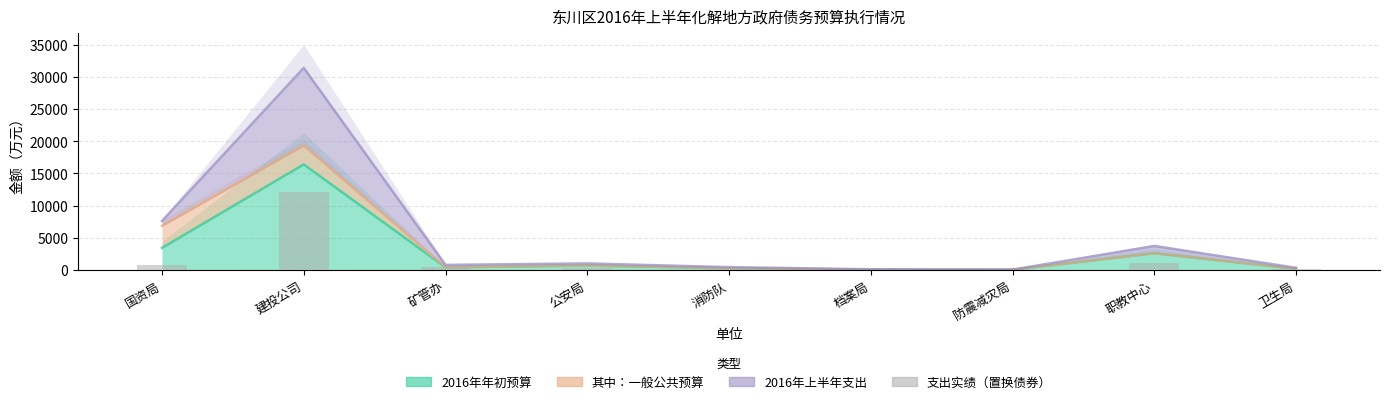

What is the value of the 2nd bar from the left?

12086.0